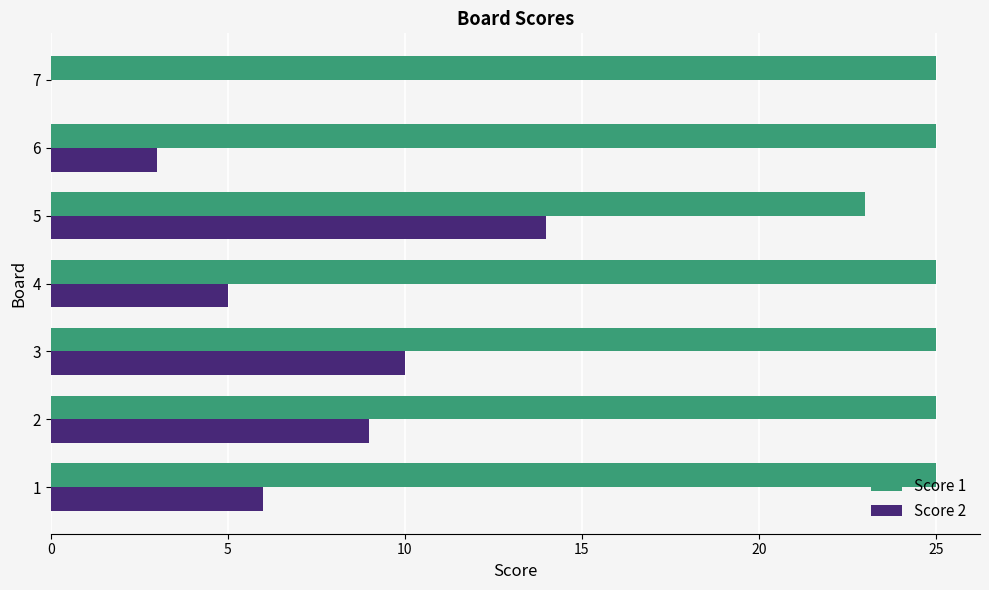

At which category is the sum across all series the highest?

5